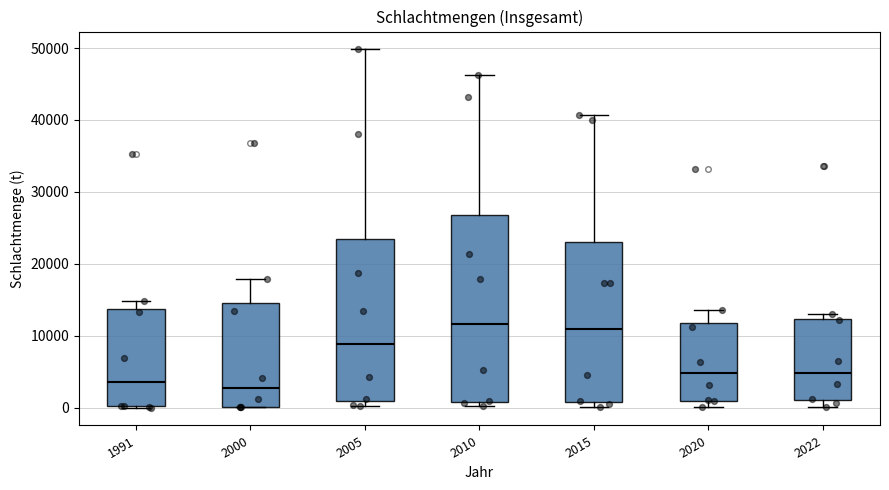

Reading left to right, transcribe this box plot: for each box, give where its median line is, the range the box spans, and where its two whiskers end, as read against the y-axis. The values are not printed on the chart, so give them approximately, as read against the axis.

1991: median 4000, box 0 to 14000, whiskers 0 to 15000
2000: median 3000, box 0 to 15000, whiskers 0 to 18000
2005: median 9000, box 1000 to 24000, whiskers 0 to 50000
2010: median 12000, box 1000 to 27000, whiskers 0 to 46000
2015: median 11000, box 1000 to 23000, whiskers 0 to 41000
2020: median 5000, box 1000 to 12000, whiskers 0 to 14000
2022: median 5000, box 1000 to 12000, whiskers 0 to 13000